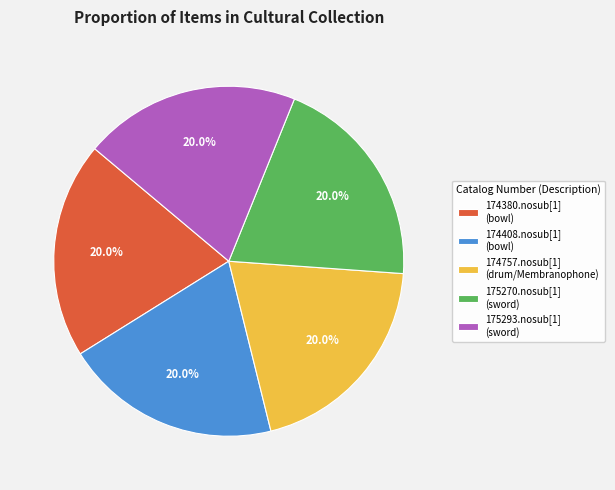

What is the ratio of the value at 174408.nosub[1] (bowl) to the value at 175270.nosub[1] (sword)?

1.0